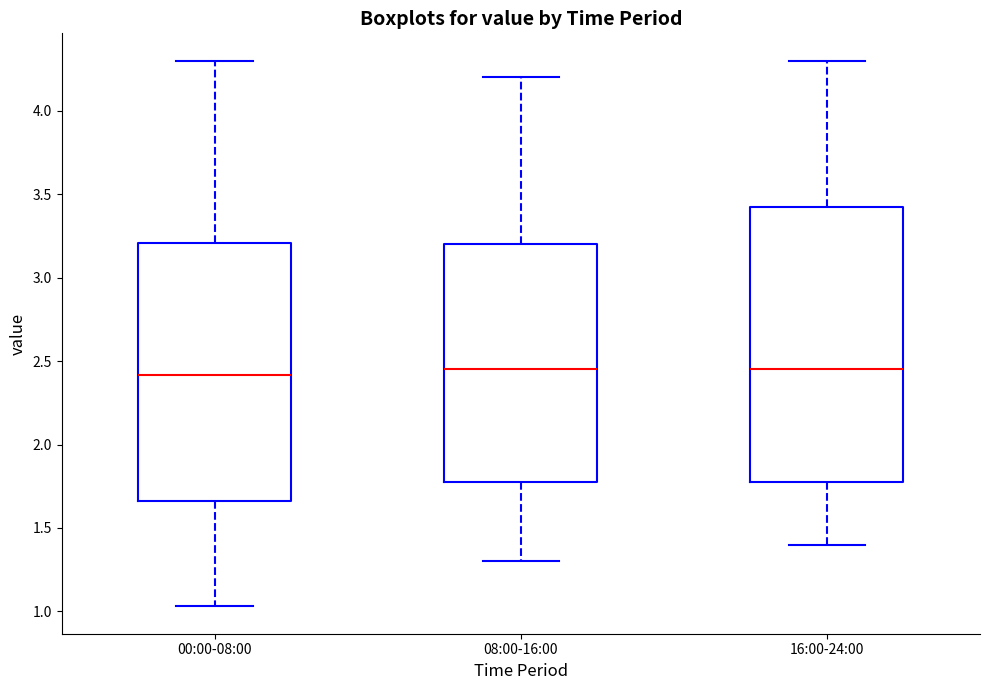

Where does the upper whisker of the box for 08:00-16:00 end on the y-axis? The values are not printed on the chart, so give them approximately, as read against the axis.

4.20